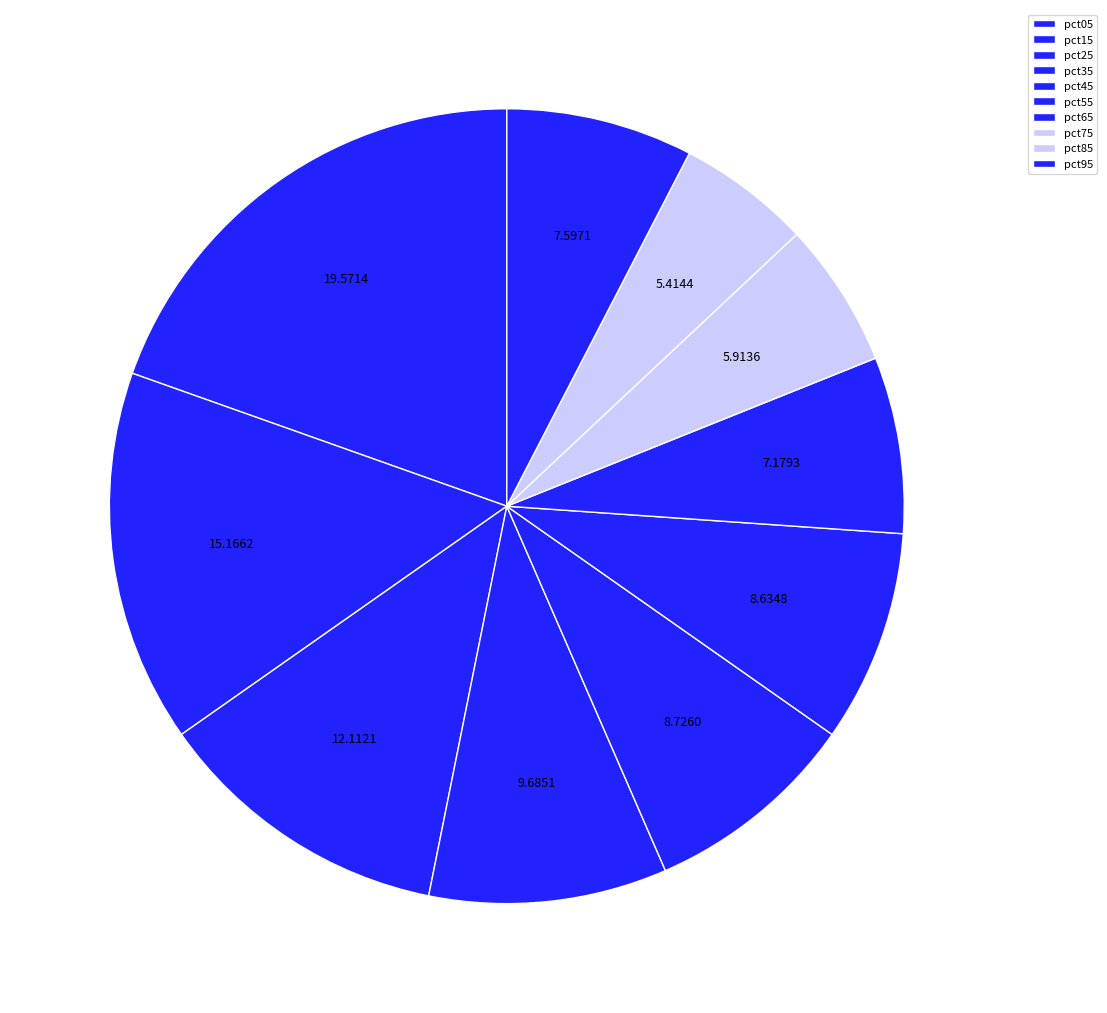

Is it true that pct95 is 13% of the pie?

False